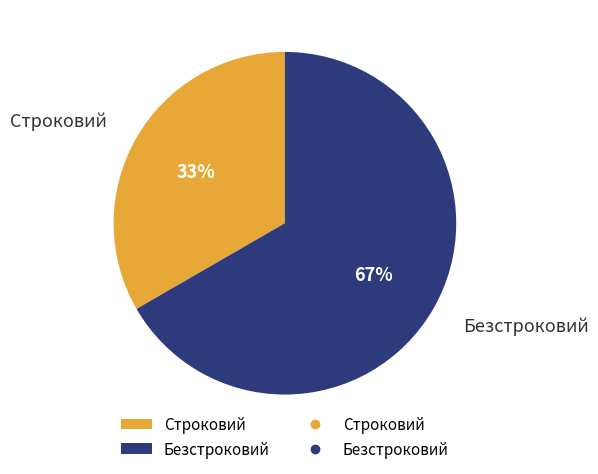

Between Строковий and Безстроковий, which is larger?

Безстроковий